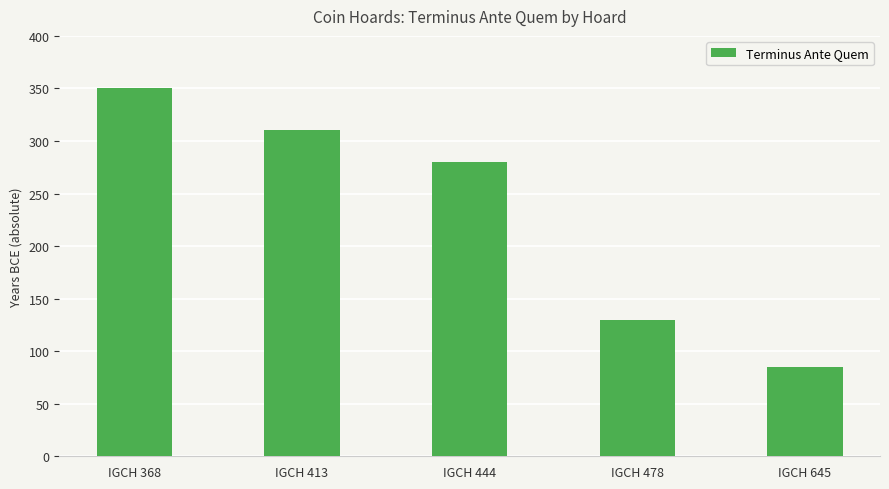

What is the sum of all values?

1155